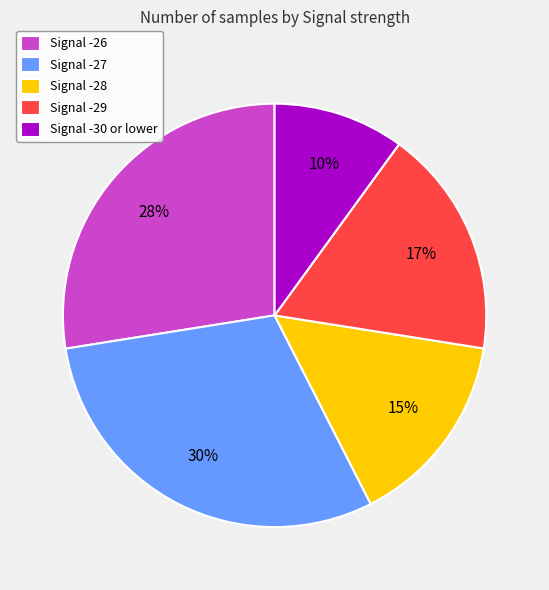

Does any single category account for the majority?

No